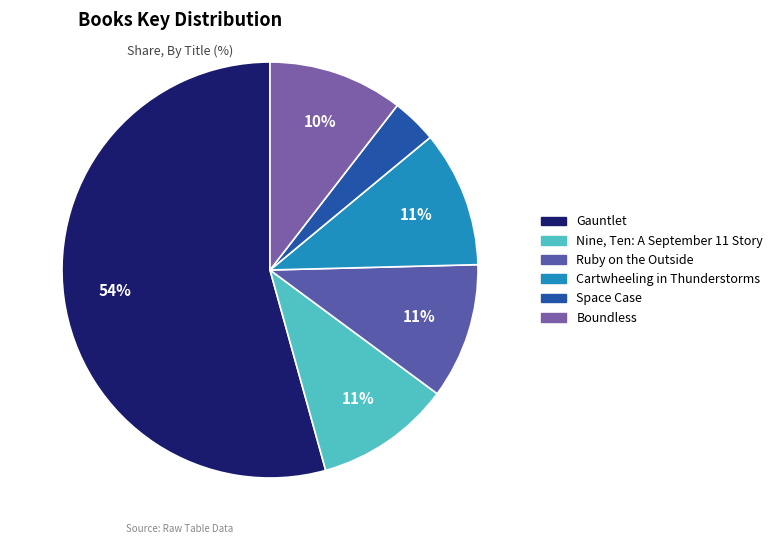

True or false: Gauntlet accounts for 40% of the total.

False